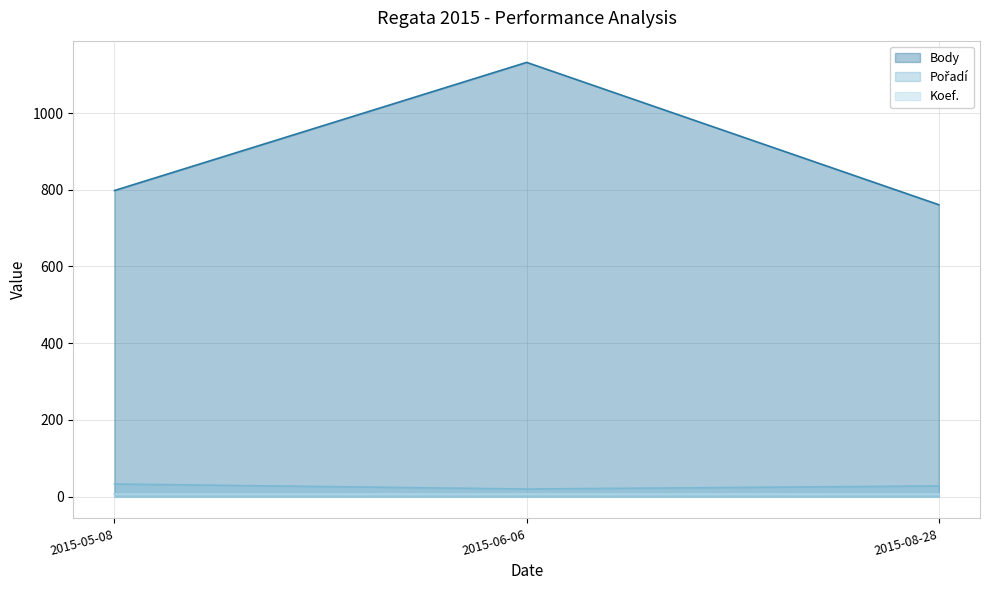

What is the value of the Body line point at the 3rd from the left?

761